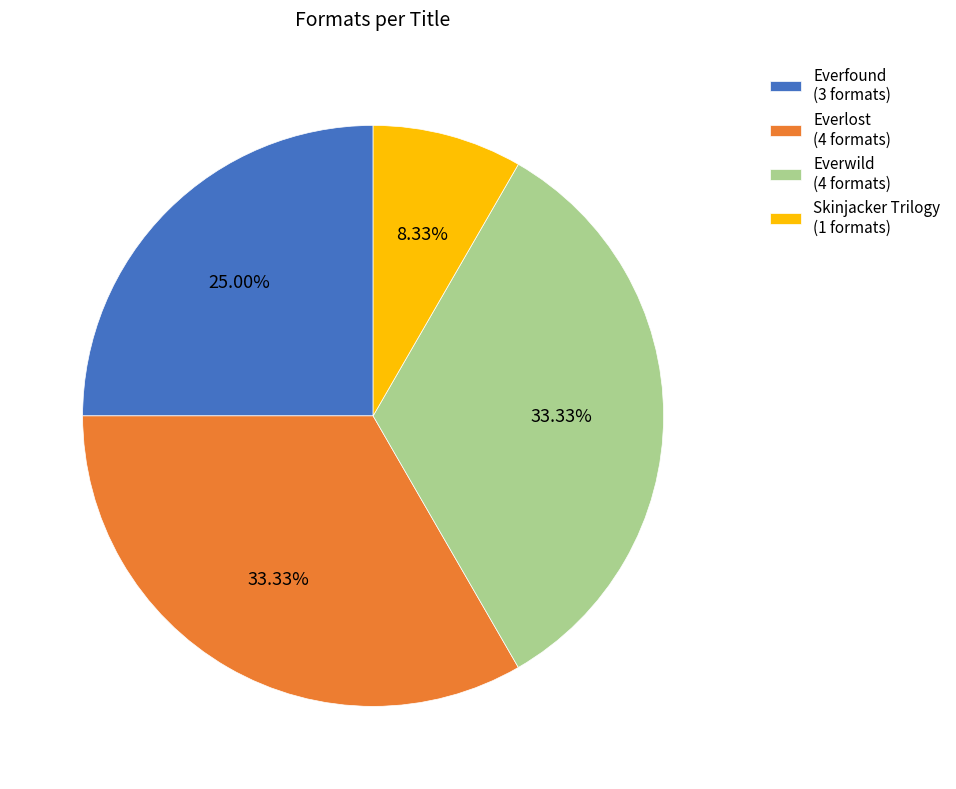

Does Skinjacker Trilogy represent more than half of the total?

No